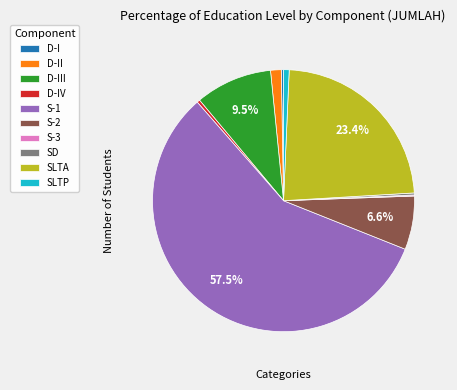

To the nearest percent, what is the average slice percentage?

10%